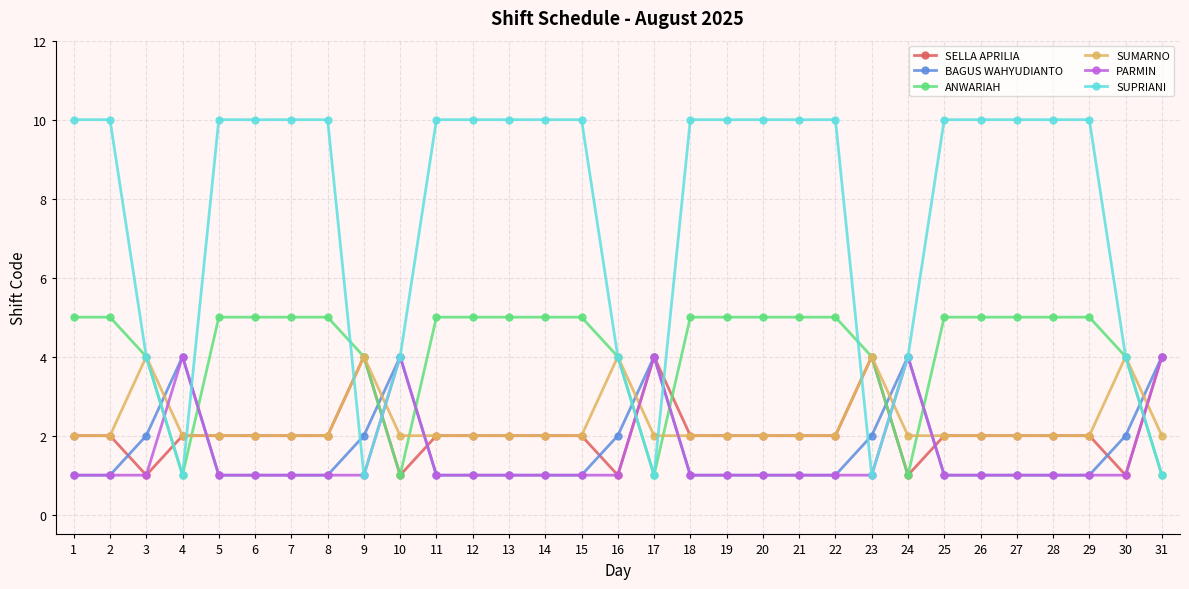

Count the number of data series in this chart.

6